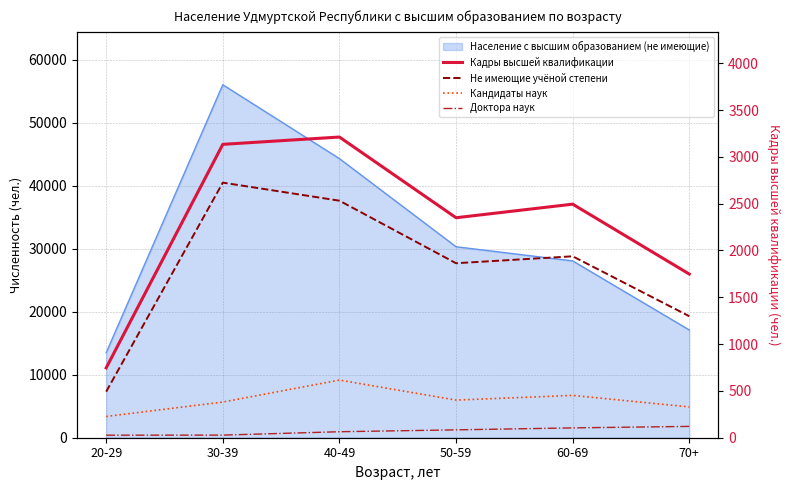

What position from the right is 20-29?

6